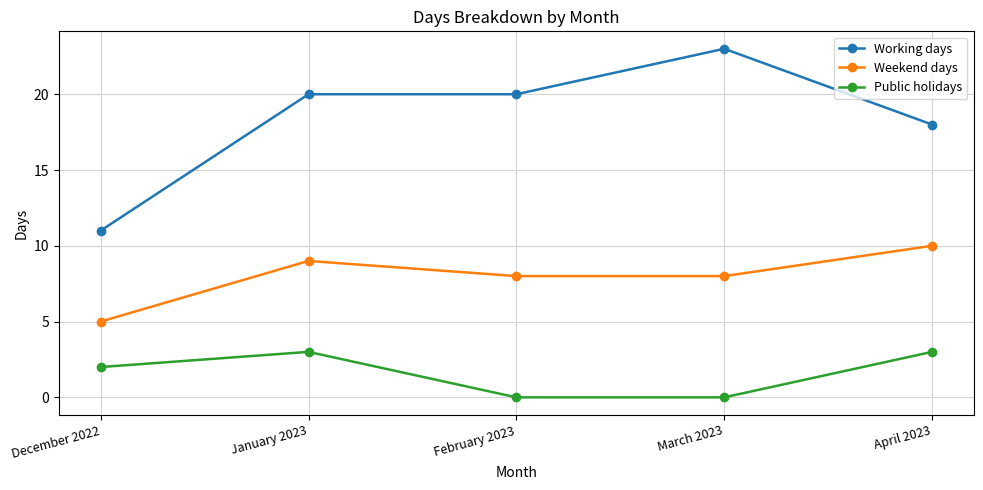

True or false: Working days and Public holidays cross at least once.

False